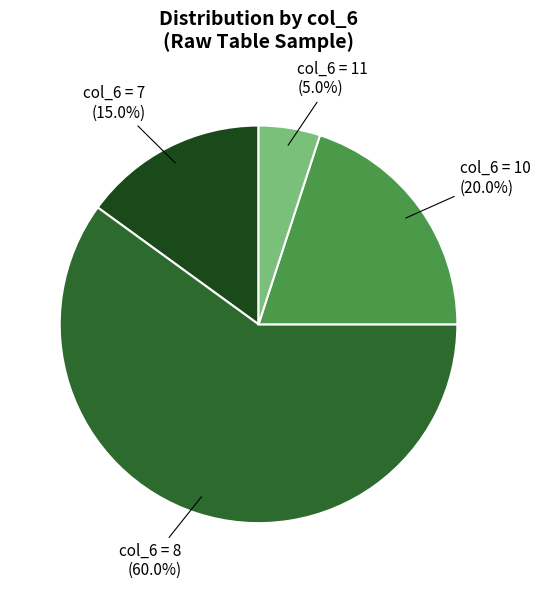

Is there any slice that represents more than half of the pie?

Yes